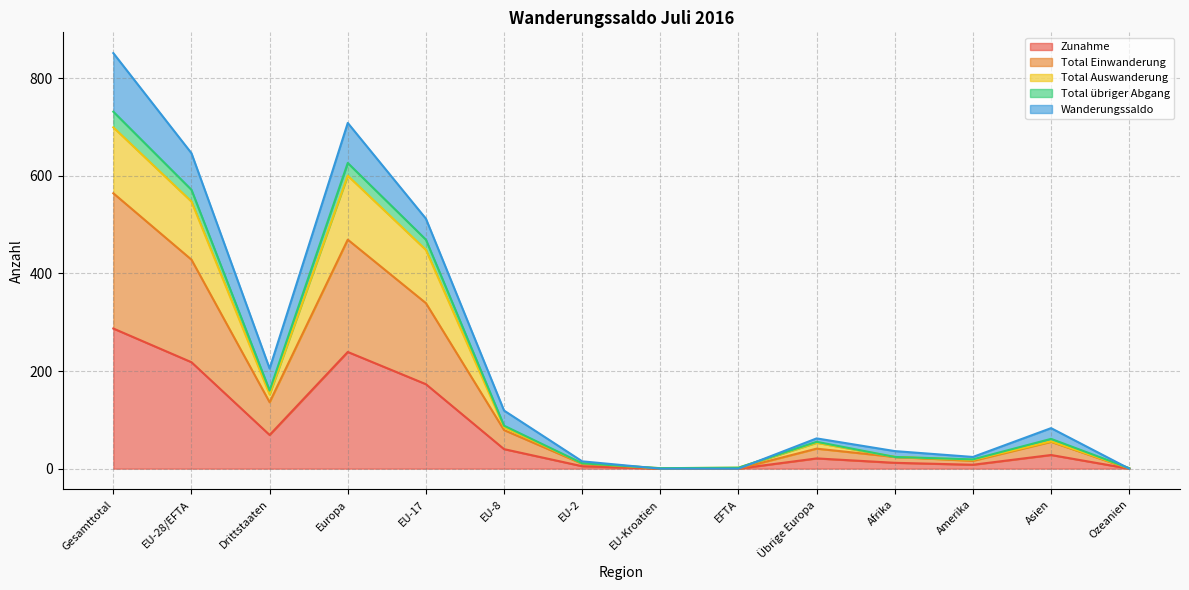

Where does the Total Auswanderung series first go above 56?

Gesamttotal